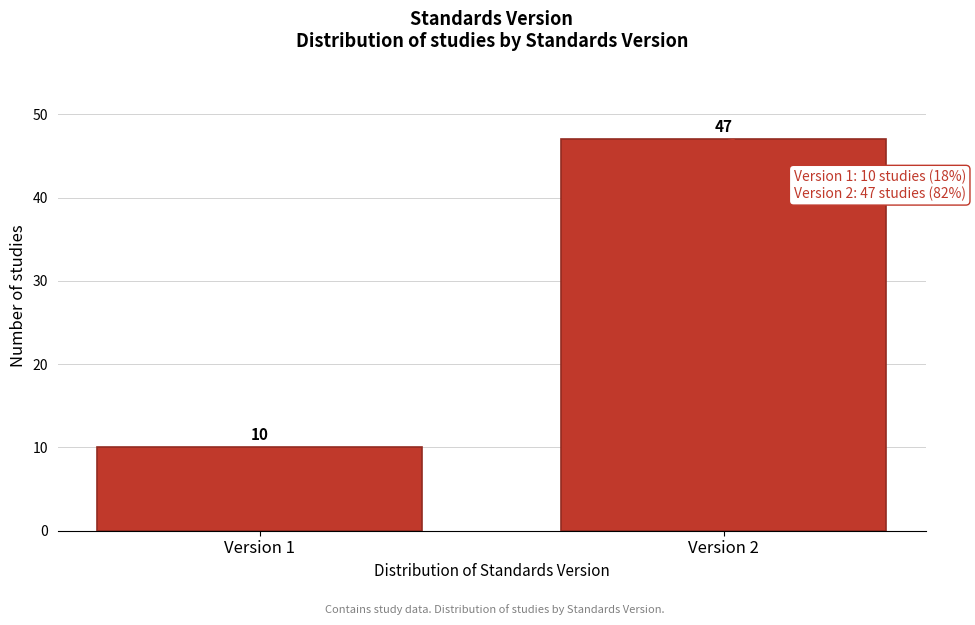

Reading left to right, transcribe all the data shown in this chart.

Version 1=10	Version 2=47